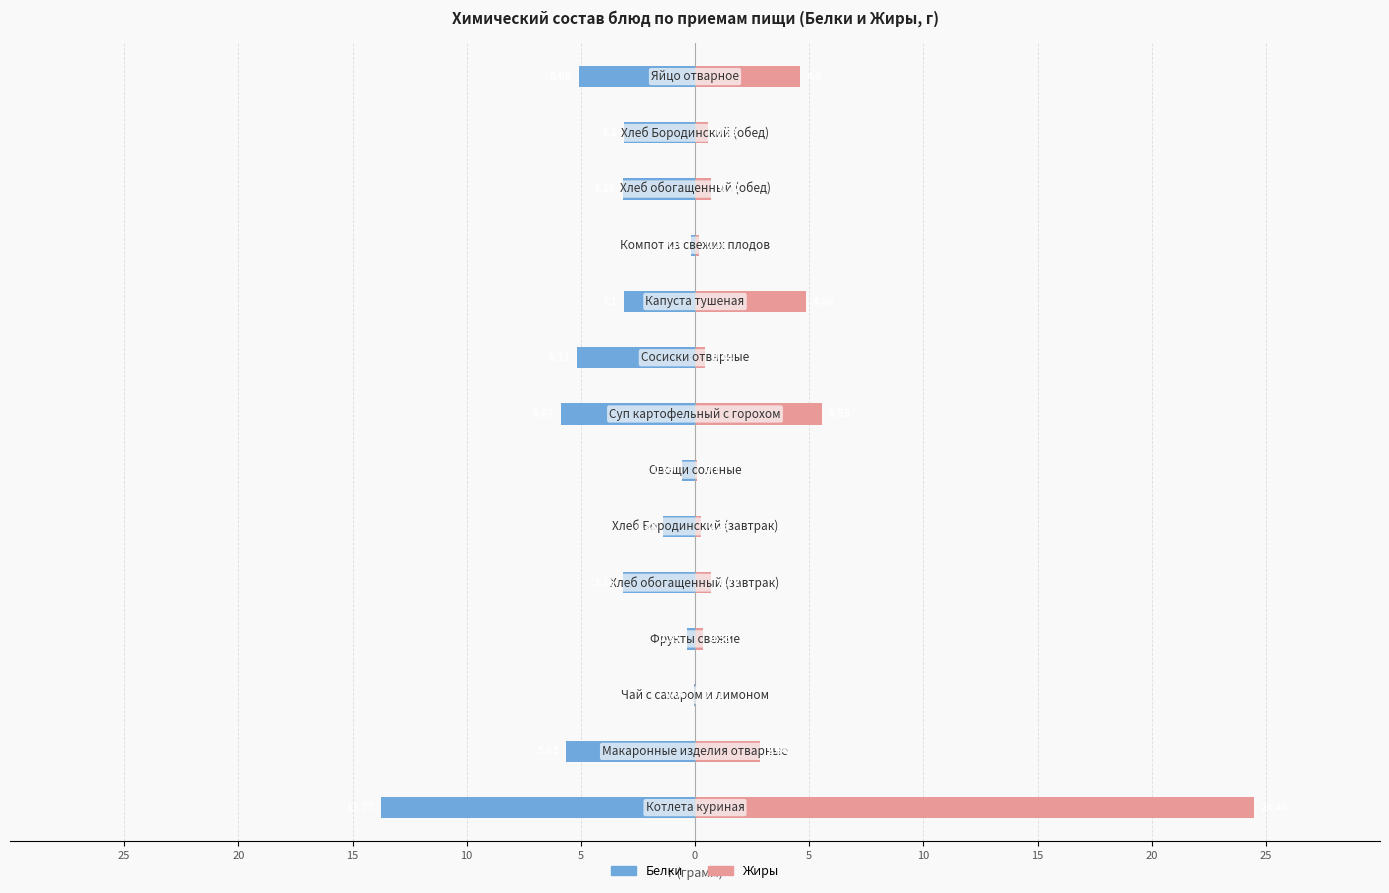

Count the number of data series in this chart.

2